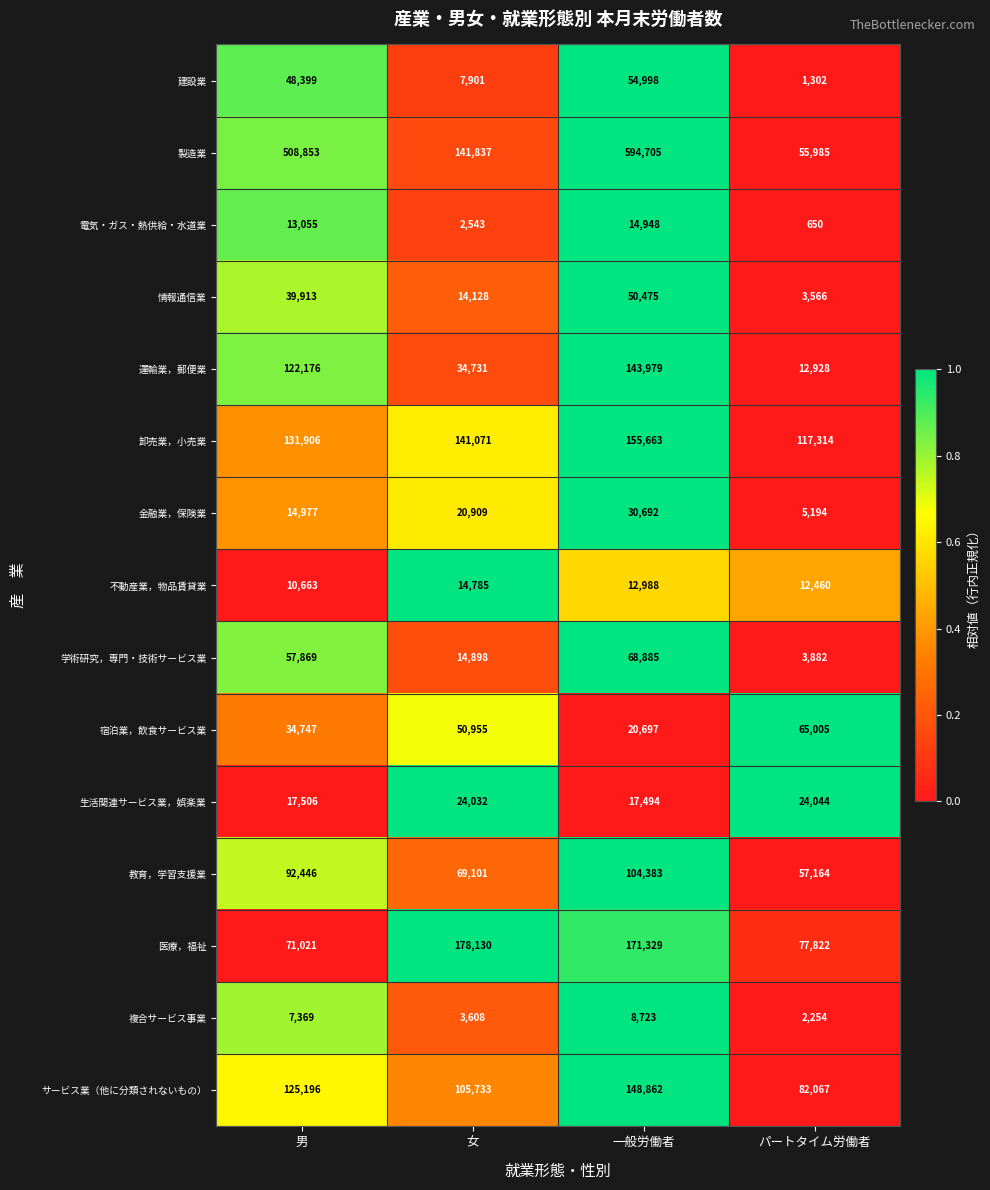

At which category is the sum across all series the highest?

一般労働者